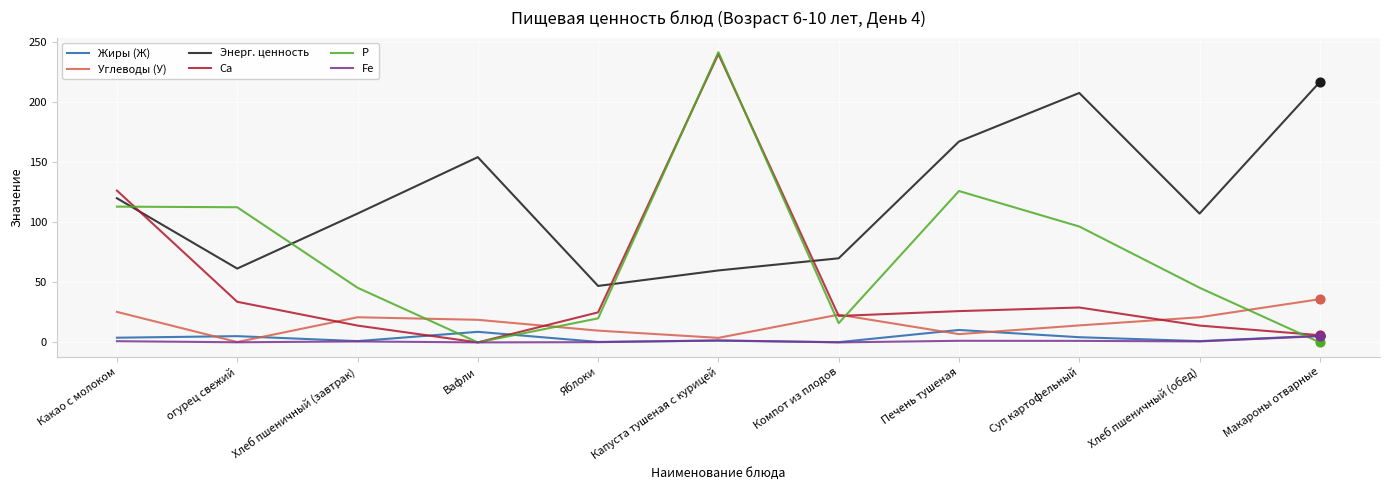

At which category is the sum across all series the highest?

Капуста тушеная с курицей